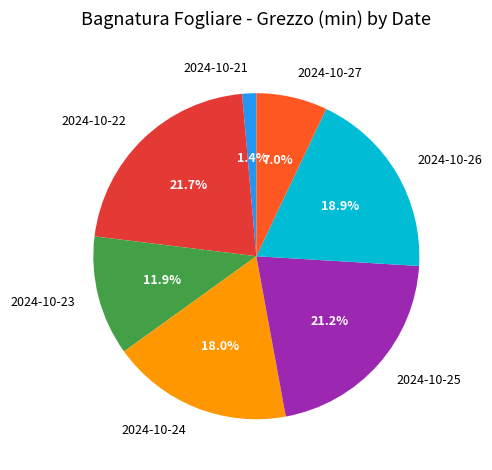

Is the sum of 2024-10-23 and 2024-10-25 greater than half?

No